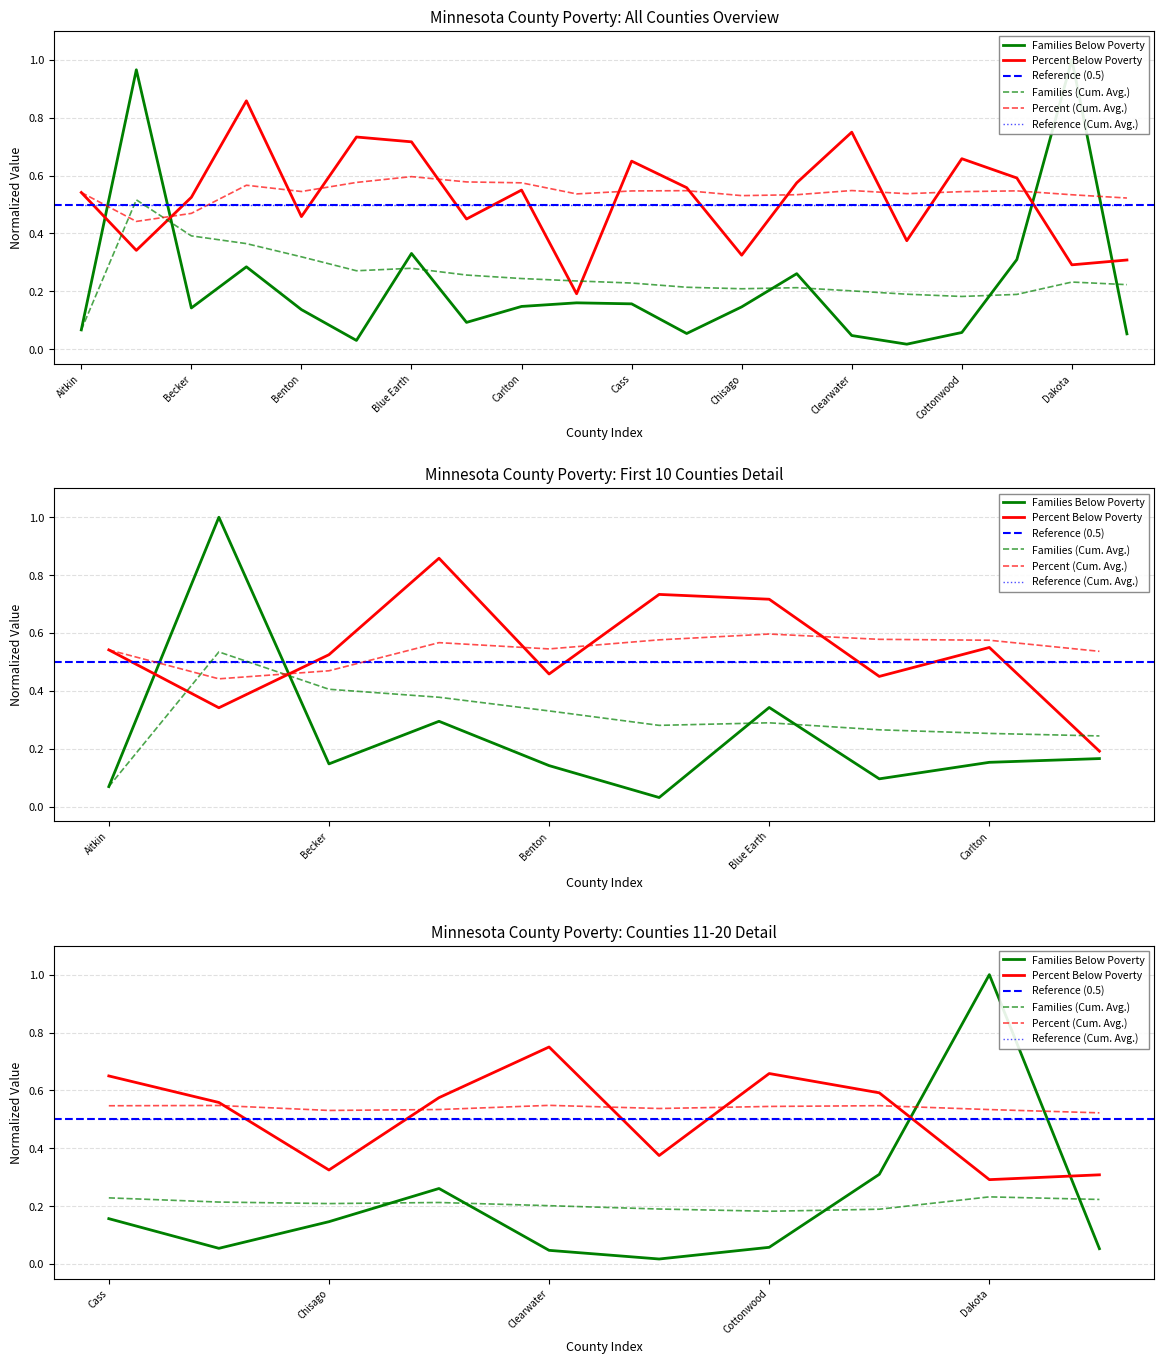

Does the chart have visible grid lines?

Yes